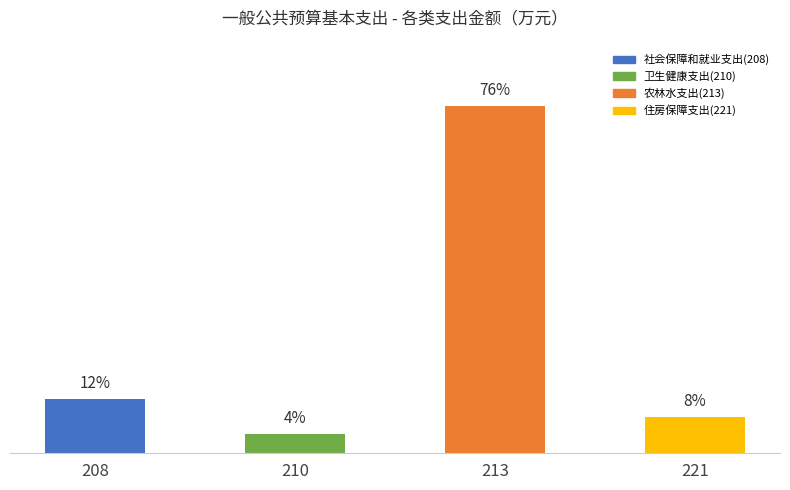

Reading right to left, what are all the values shown in this chart?

253.5	2435.5	133.8	378.3